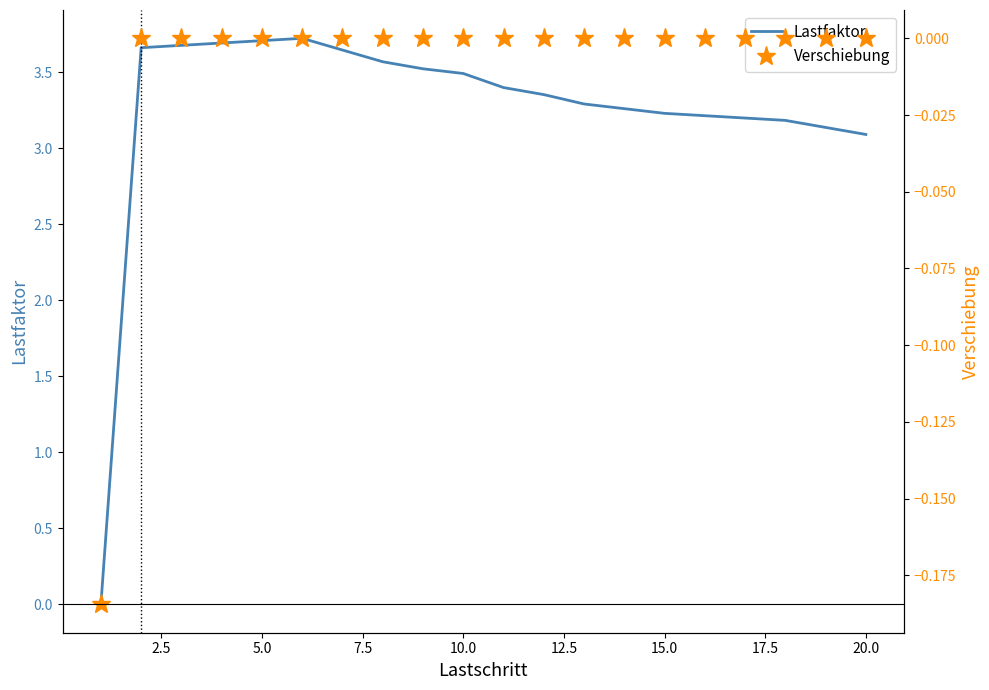

How many Verschiebung values are between 0 and 1?

19